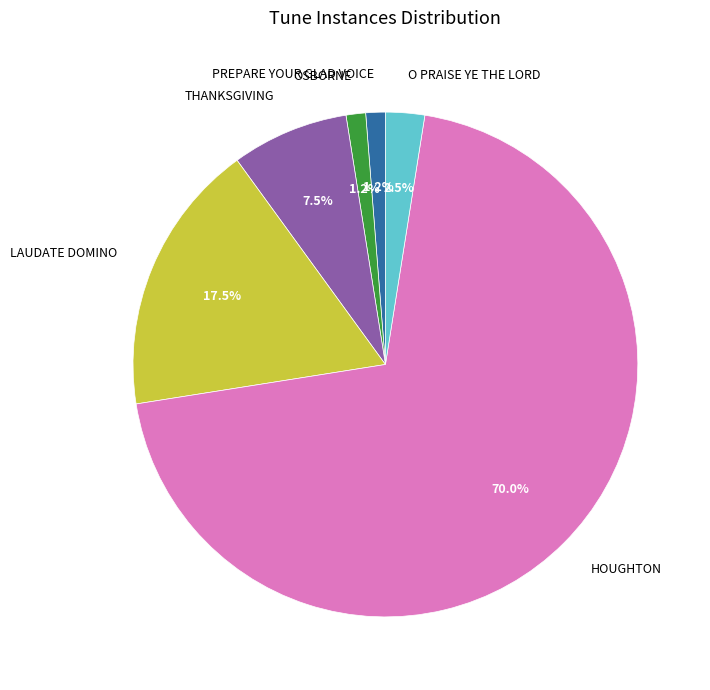

Approximately how many times larger is the value at HOUGHTON compared to THANKSGIVING?

9.3